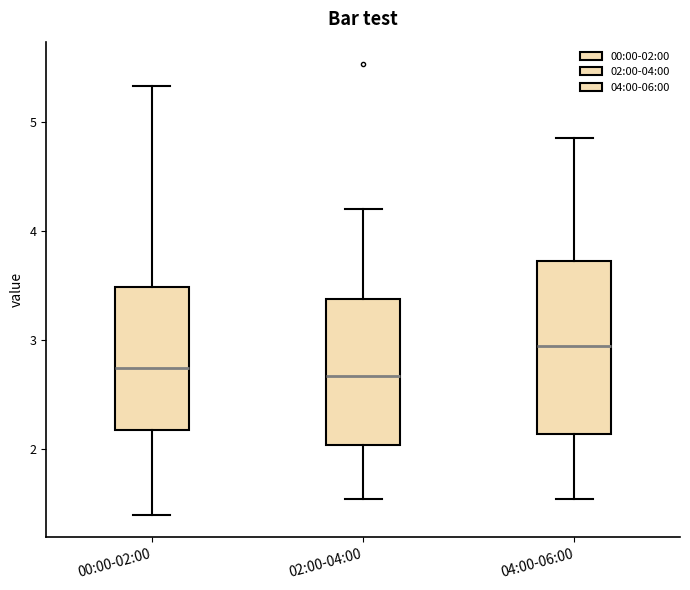

Which box's median line is the highest?

04:00-06:00